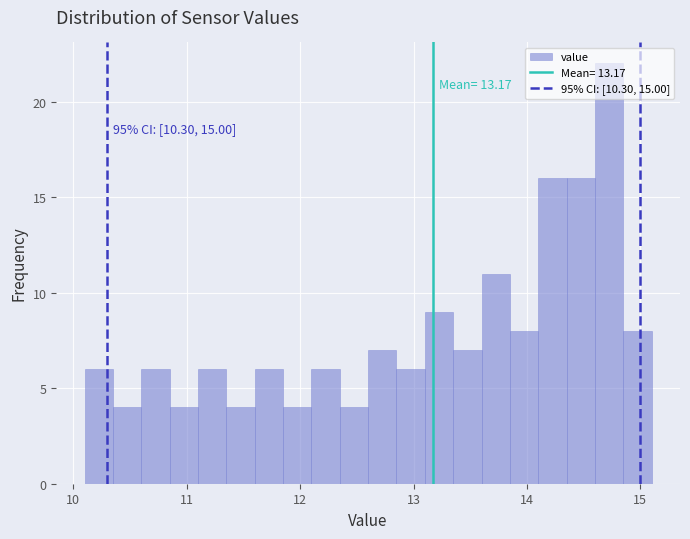

Around what value on the x-axis is the tallest bar? Give the approximate position of its centre, as read against the axis.

14.7